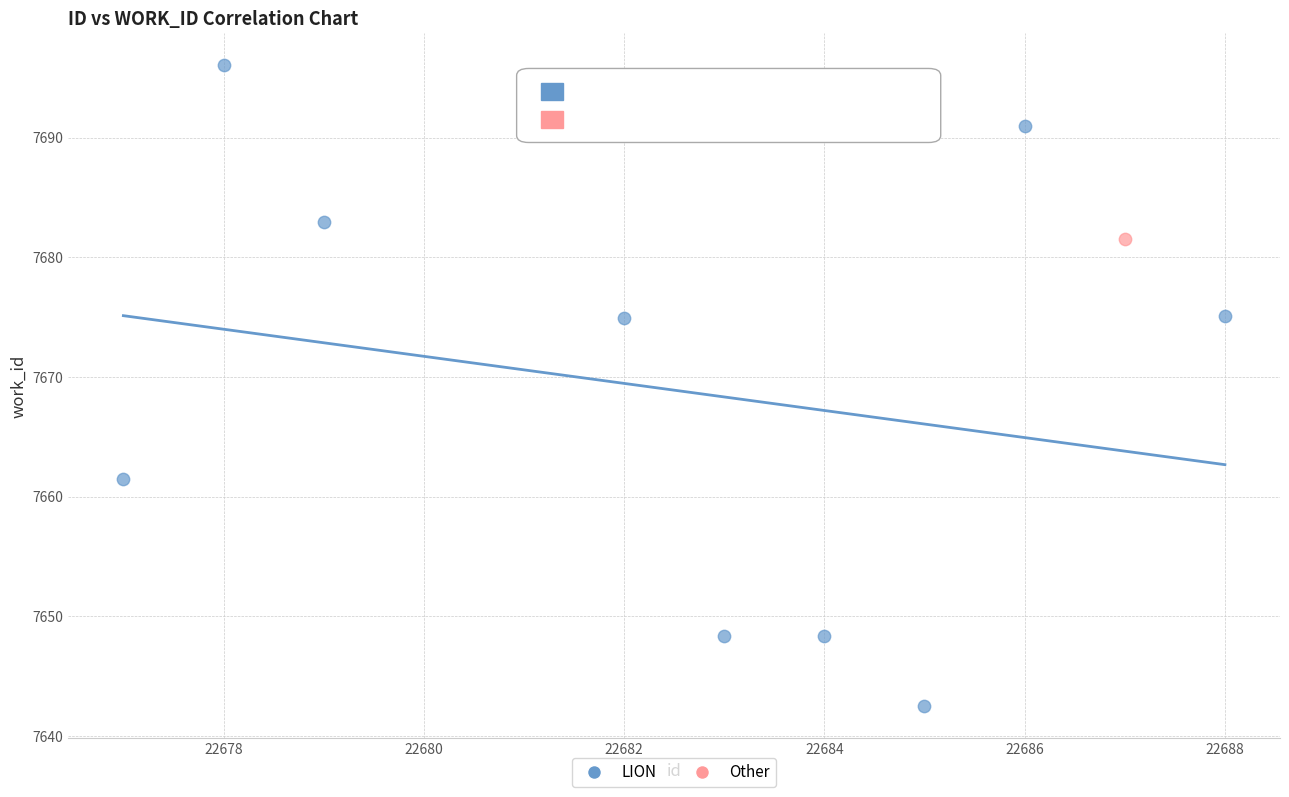

What are all the series names shown in the legend?

LION, Other